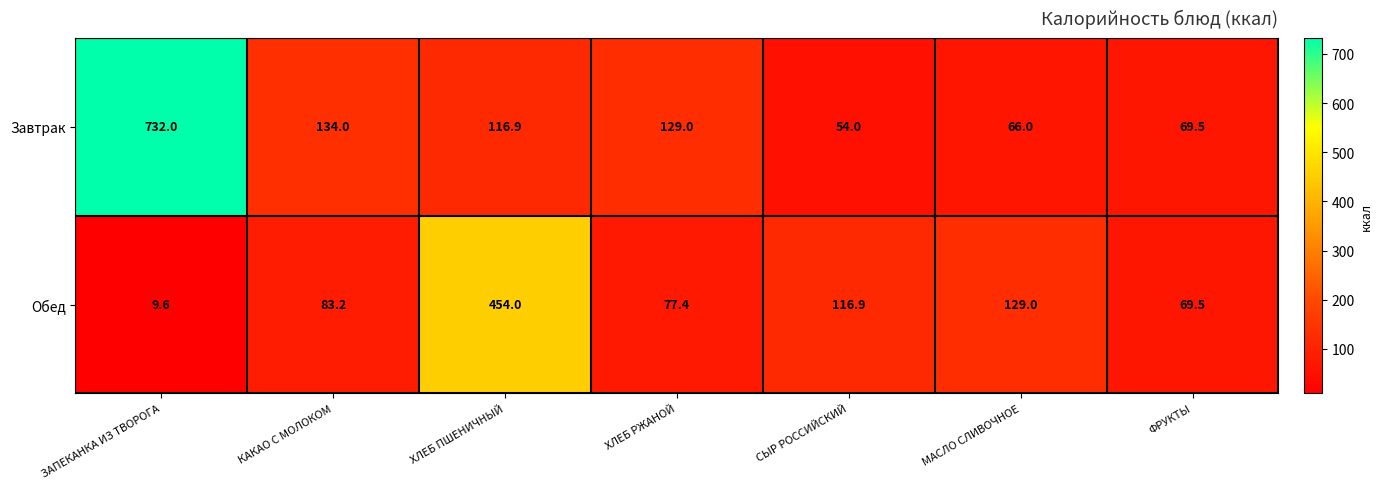

True or false: Обед has a value of 166.3 at СЫР РОССИЙСКИЙ.

False